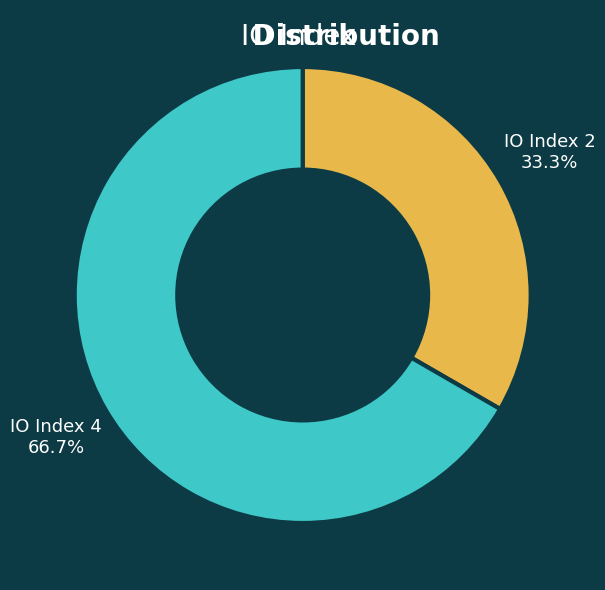

How many slices are in this pie chart?

2